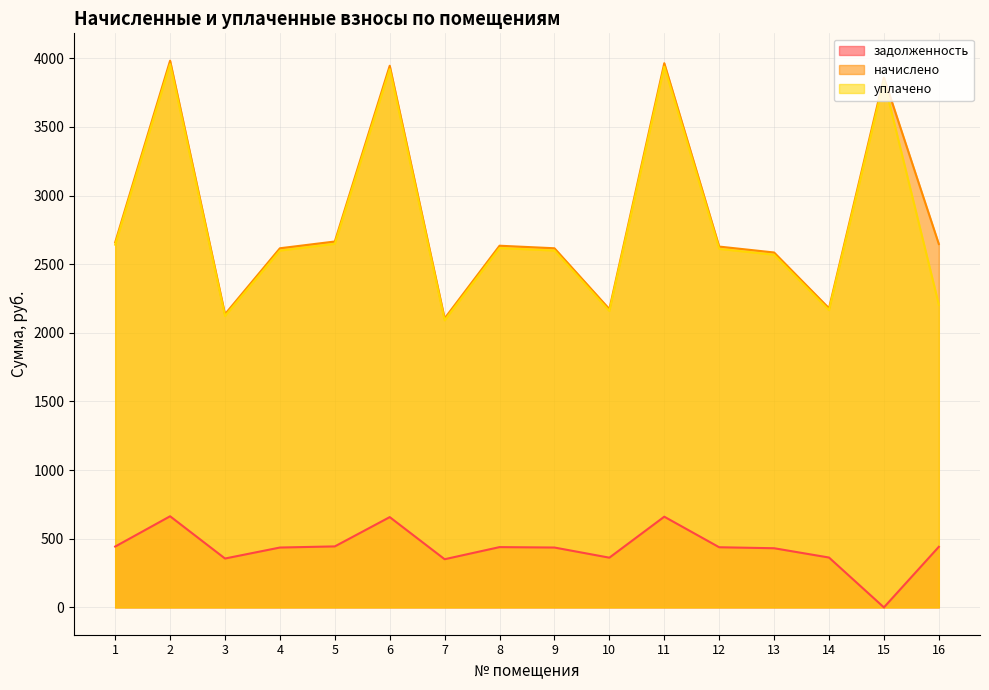

The начислено series shows 2659.4 at 1. True or false?

True